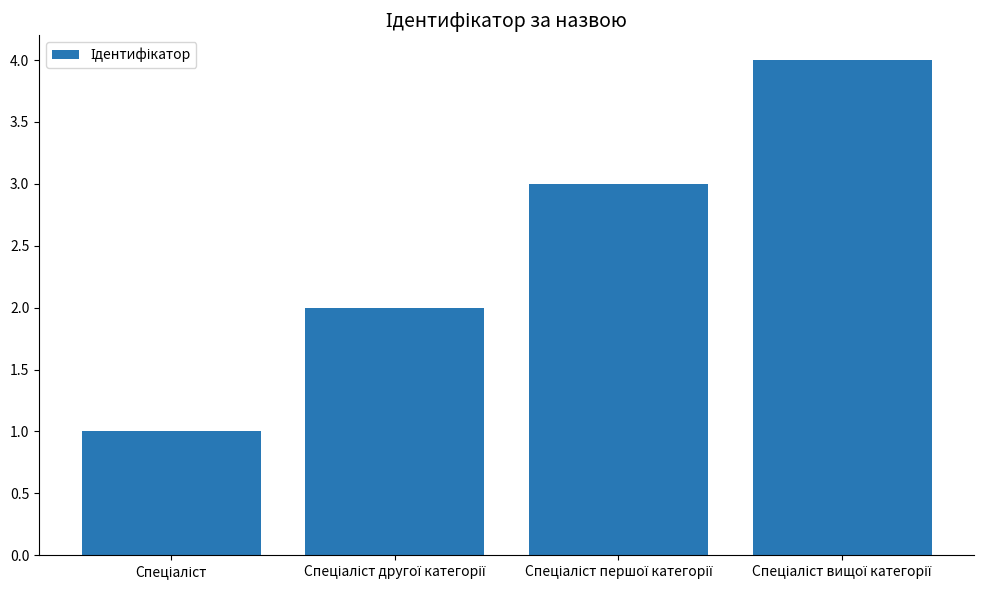

What is the minimum value shown in the chart?

1